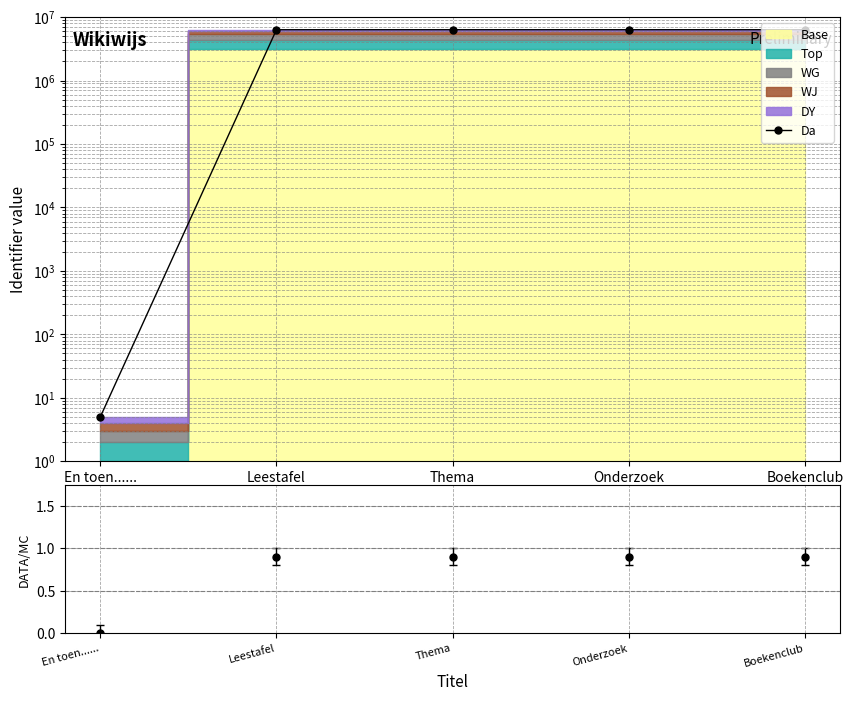

What is the label of the 2nd point from the left?

Leestafel